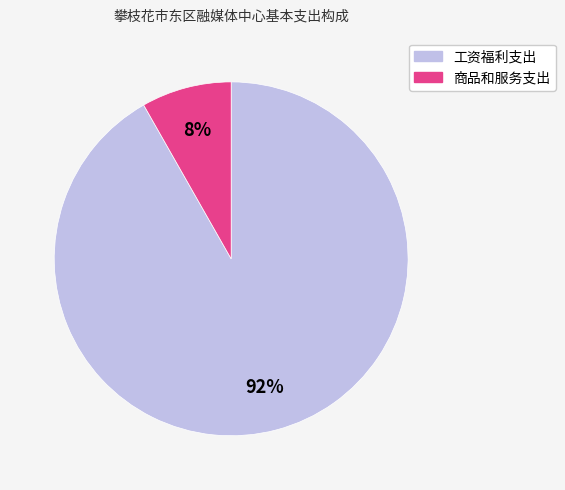

Is it true that 工资福利支出 is 82% of the pie?

False